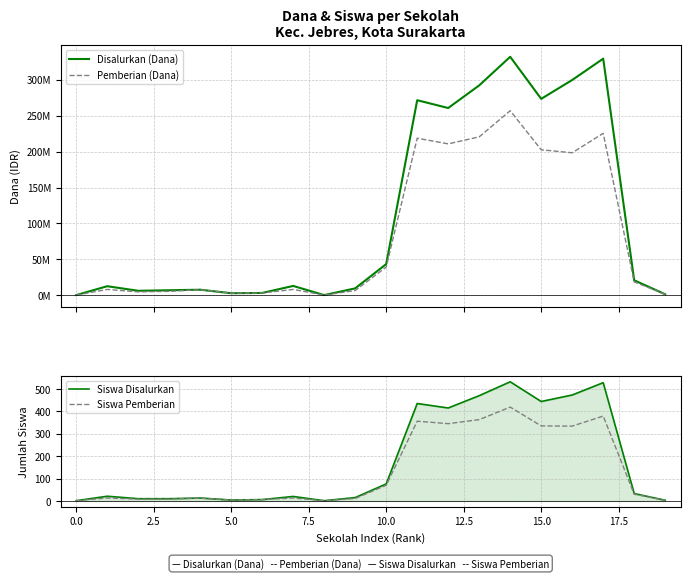

What is the value of the Siswa Disalurkan point at the 7th from the left?

6